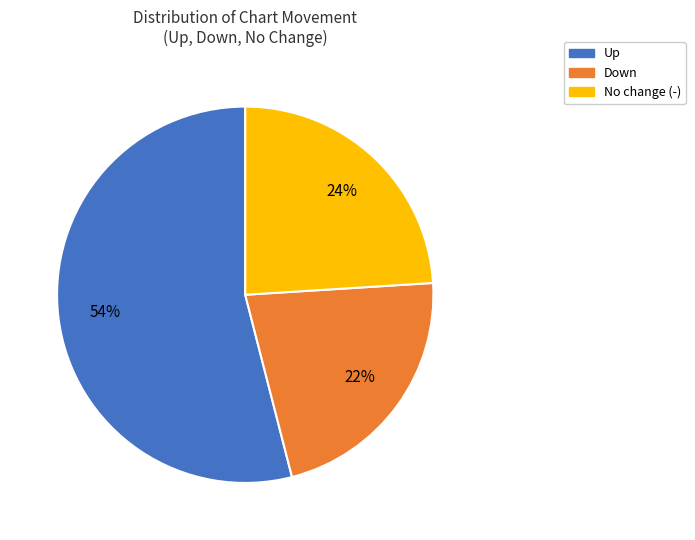

Is there a majority slice in this chart?

Yes